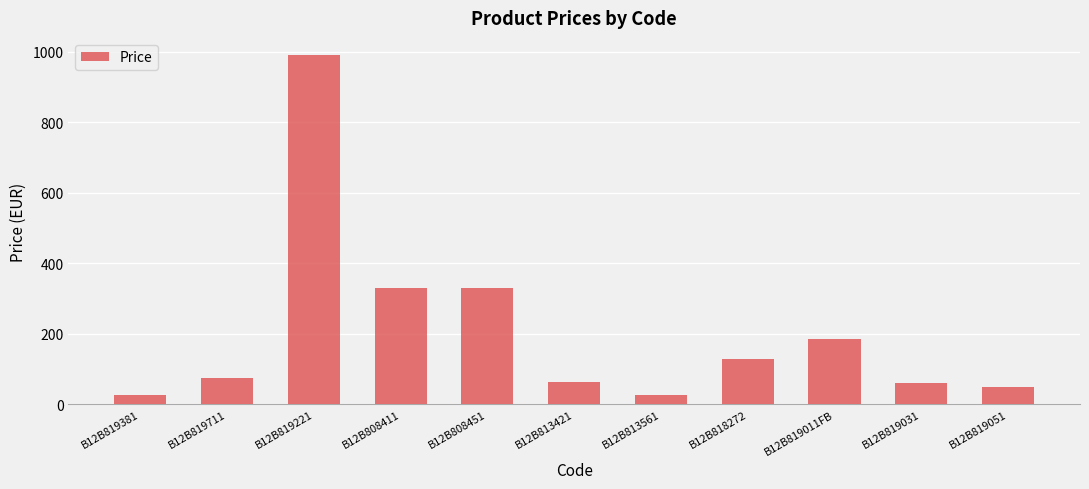

What is the sum of the values at B12B819011FB and B12B808451?

514.8